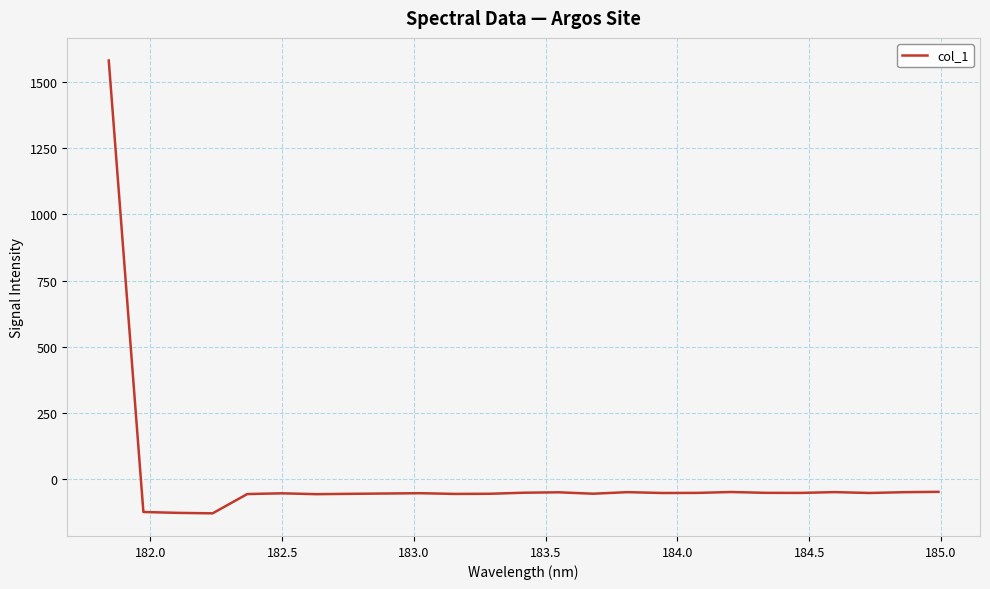

What is the difference between the maximum and minimum values?

1708.7